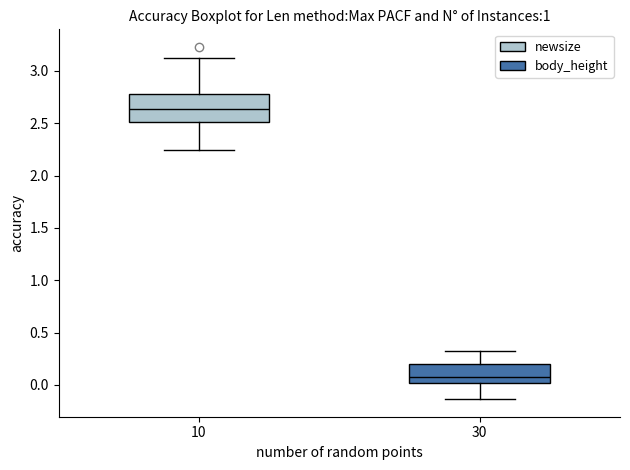

Reading left to right, transcribe this box plot: for each box, give where its median line is, the range the box spans, and where its two whiskers end, as read against the y-axis. The values are not printed on the chart, so give them approximately, as read against the axis.

10: median 2.65, box 2.50 to 2.80, whiskers 2.25 to 3.15
30: median 0.05, box 0.00 to 0.20, whiskers -0.15 to 0.30